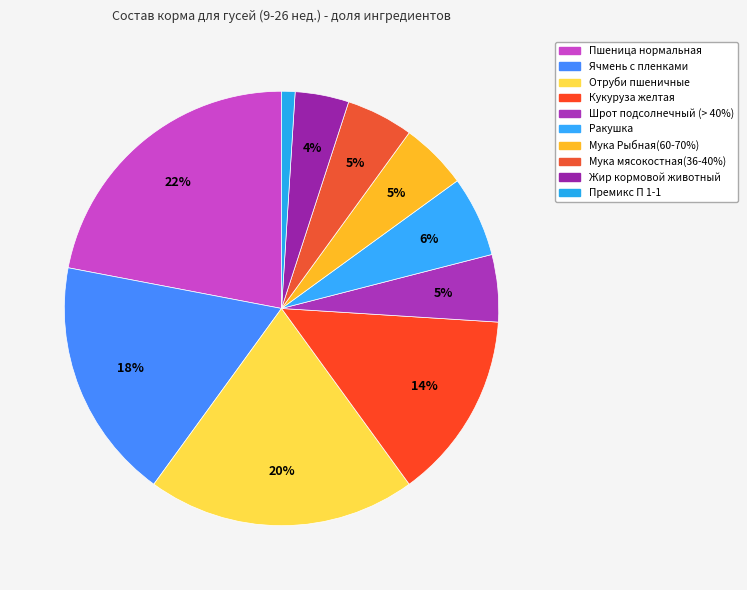

What percentage is NOT represented by Премикс П 1-1?

99.0%